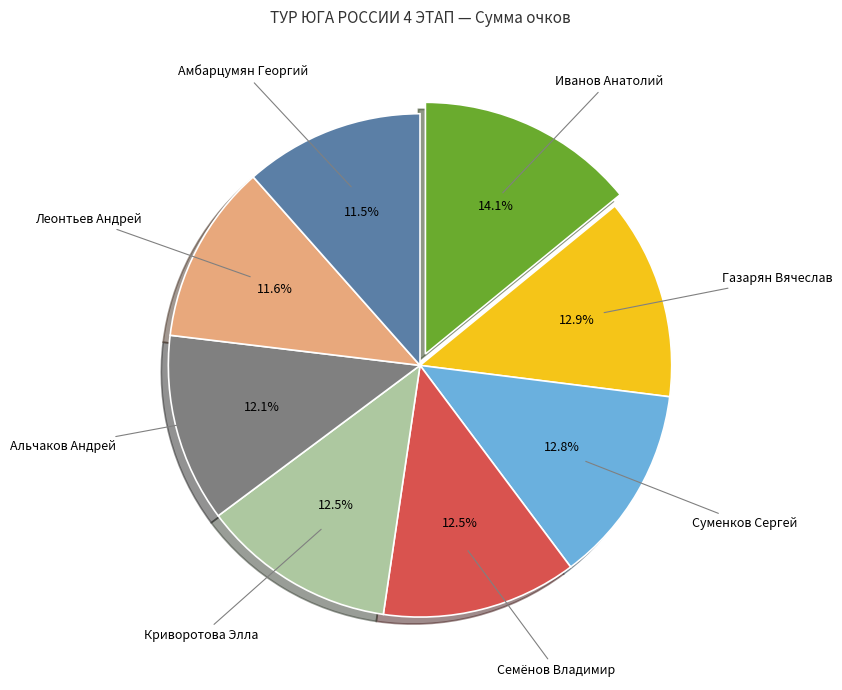

Does Газарян Вячеслав represent more than half of the total?

No